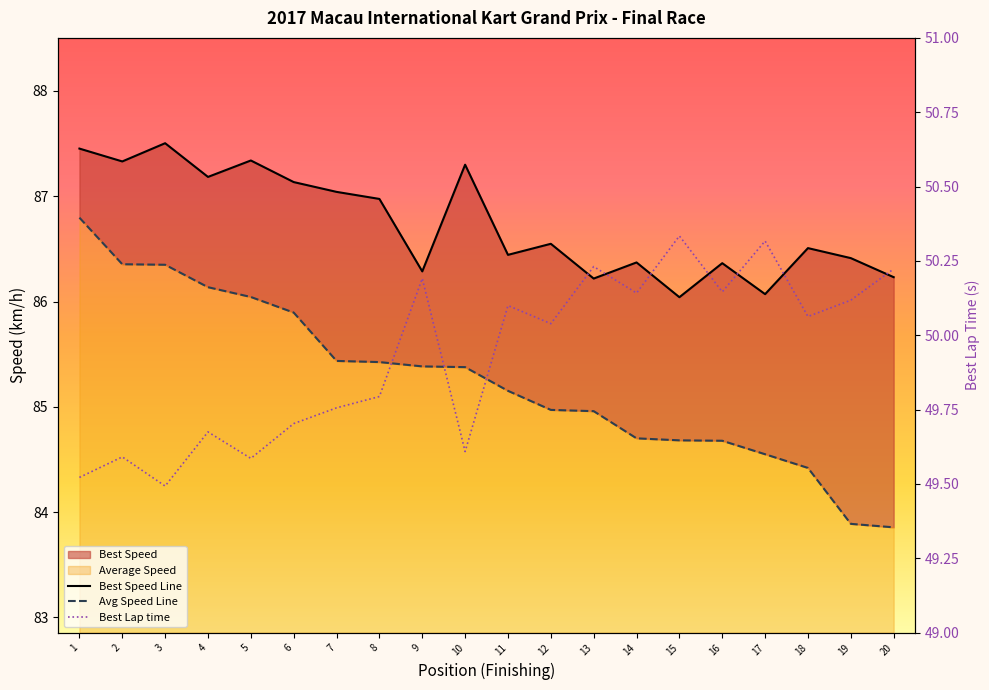

Is it true that Avg Speed Line equals 125.6 at 14?

False